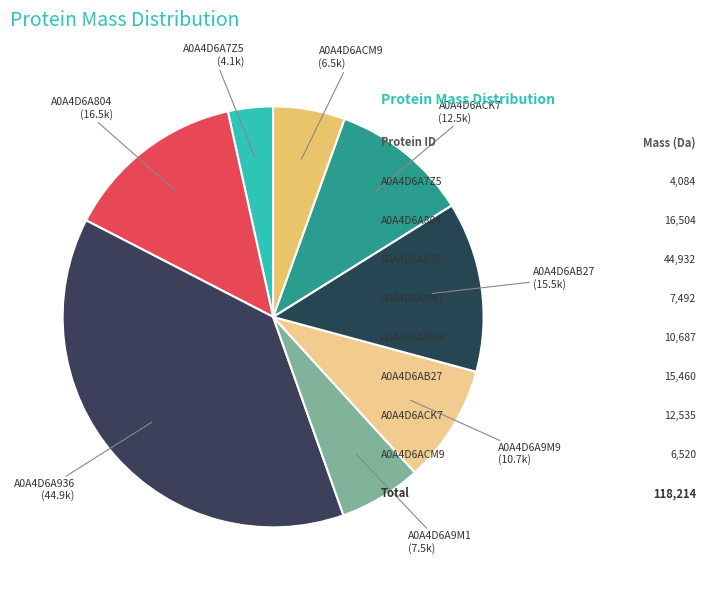

How many segments does this pie chart have?

8